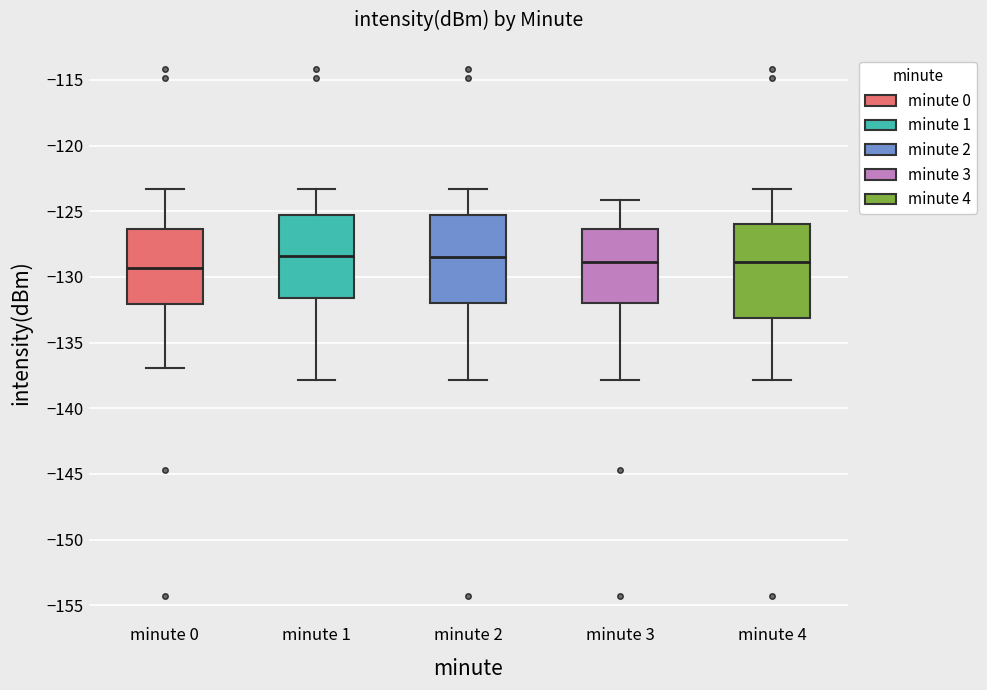

Reading left to right, read every box against the y-axis: the position of its median line, the range the box covers, and the ends of its whiskers. The values are not printed on the chart, so give them approximately, as read against the axis.

minute 0: median -129.5, box -132.0 to -126.5, whiskers -137.0 to -123.5
minute 1: median -128.5, box -131.5 to -125.5, whiskers -138.0 to -123.5
minute 2: median -128.5, box -132.0 to -125.5, whiskers -138.0 to -123.5
minute 3: median -129.0, box -132.0 to -126.5, whiskers -138.0 to -124.0
minute 4: median -129.0, box -133.0 to -126.0, whiskers -138.0 to -123.5